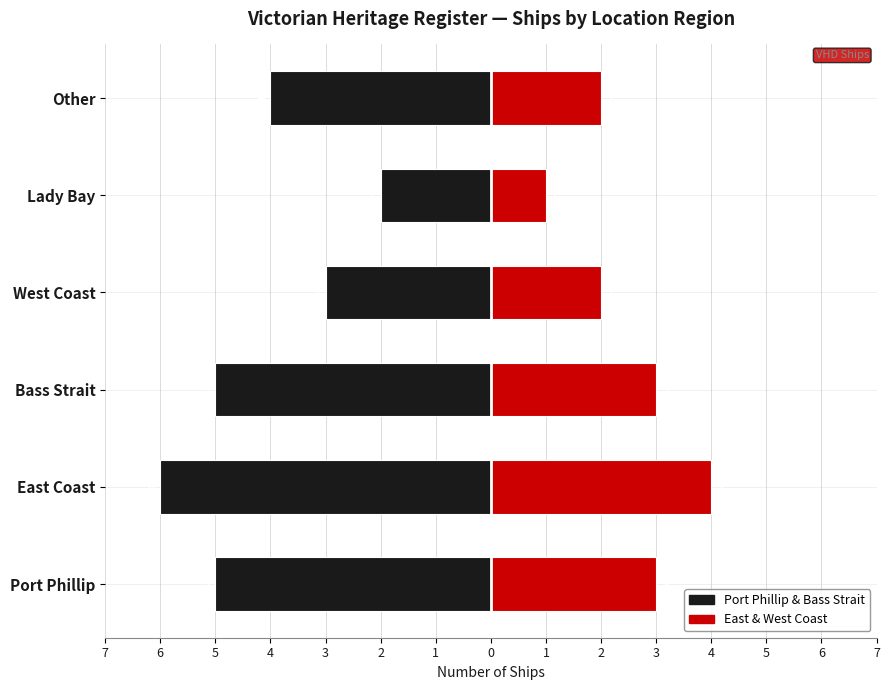

What is the difference between the maximum and second lowest values in the Port Phillip & Bass Strait series?

3